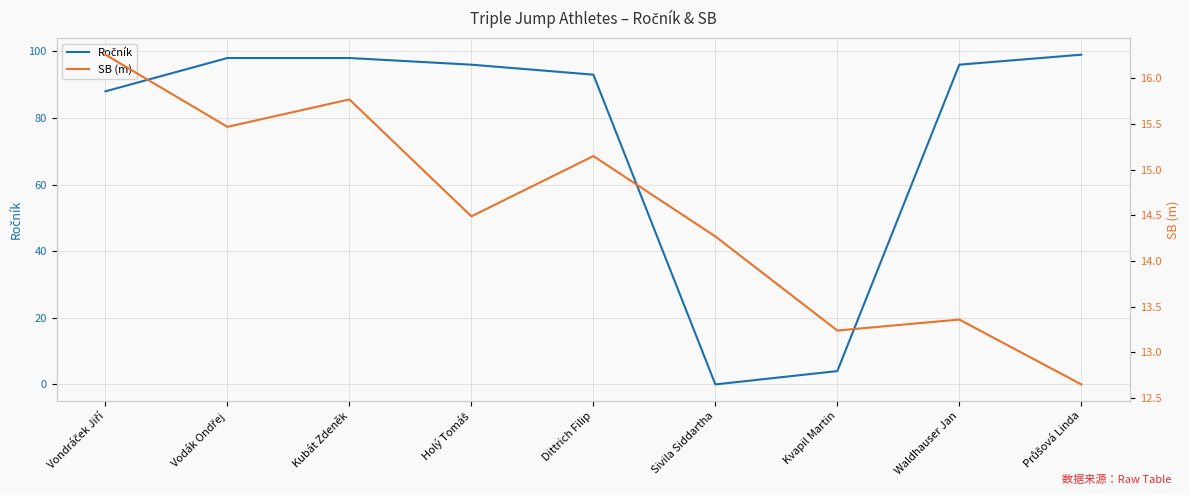

What is the maximum value for Ročník?

99.0